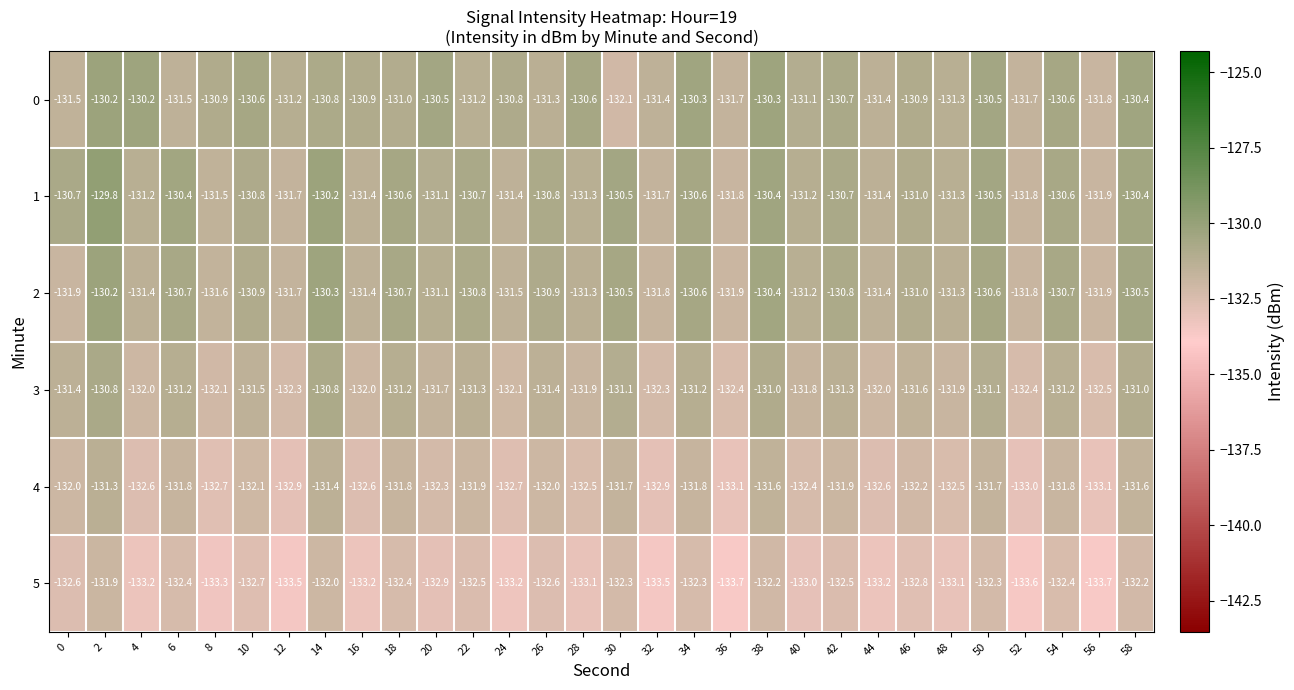

The value of 1 at 56 is -131.9. True or false?

True